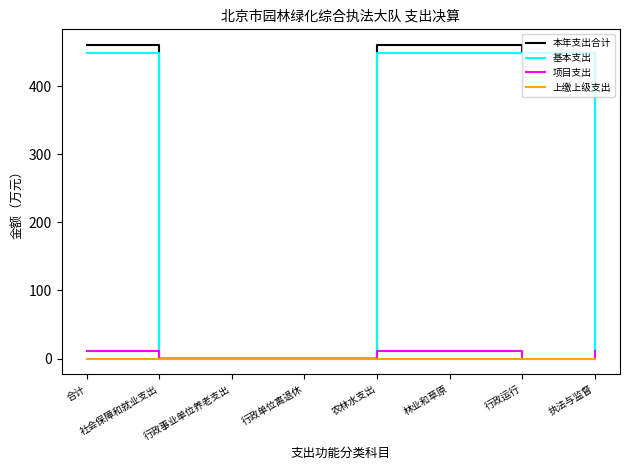

What is the spread (max minus min) of values at 执法与监督?

11.7